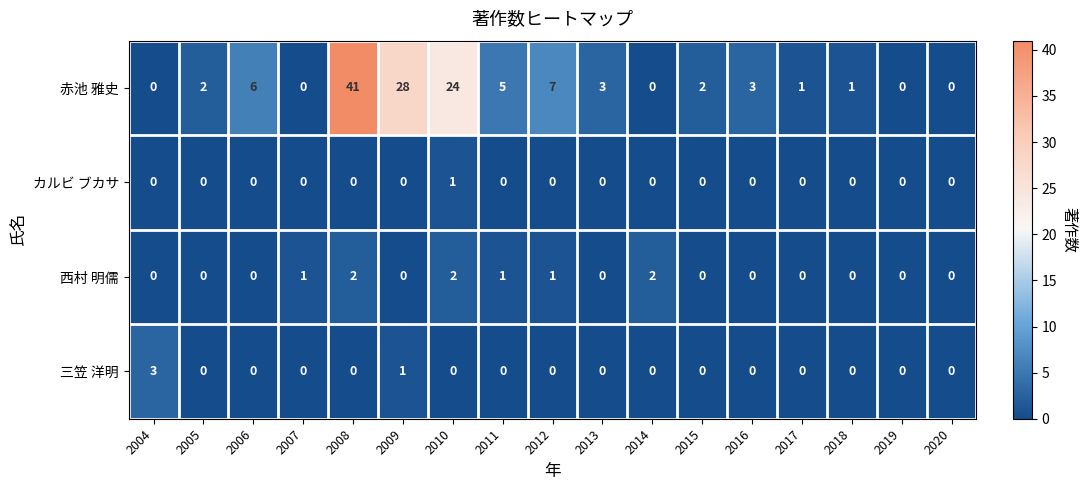

At which category is the sum across all series the highest?

2008